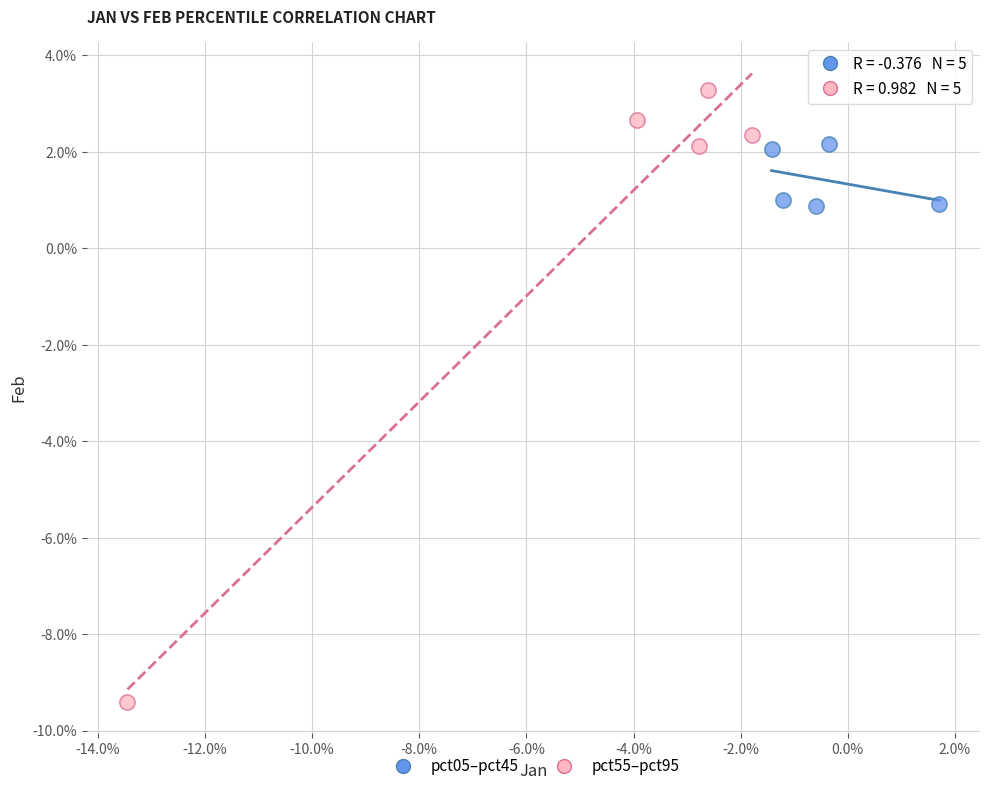

Which series reaches the maximum Y coordinate?

pct55–pct95